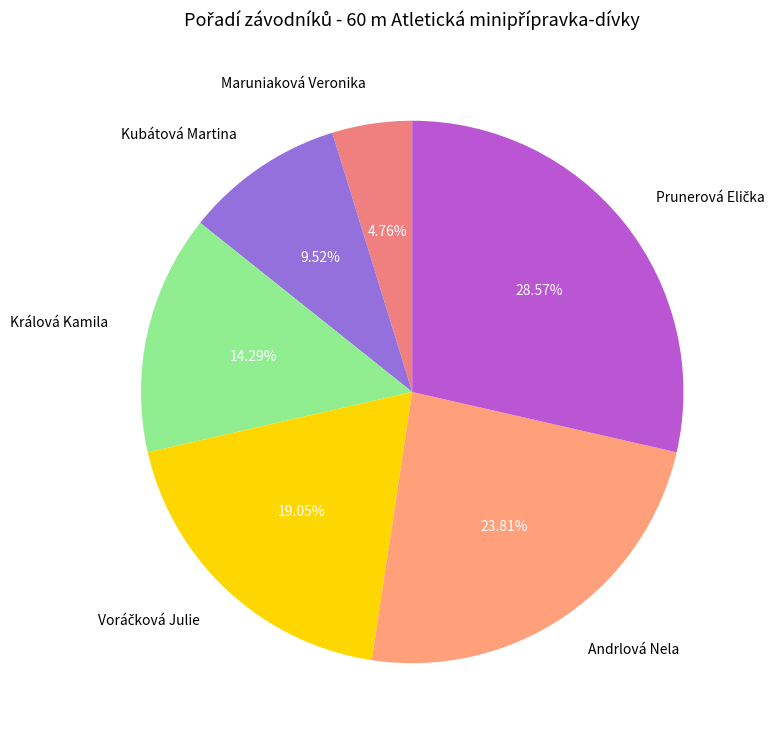

Does Kubátová Martina account for over 50% of the chart?

No